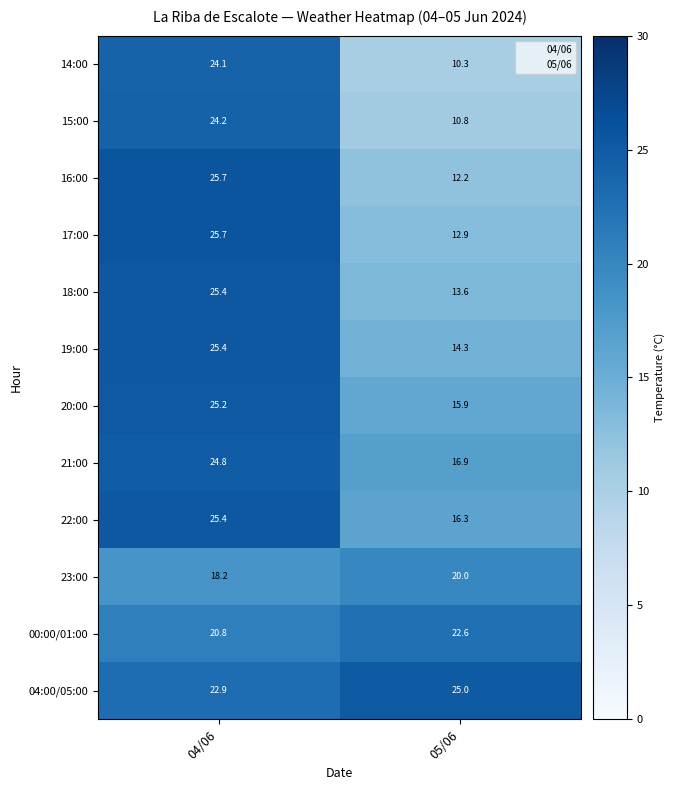

What value does the 16:00 series have at 05/06?

12.2